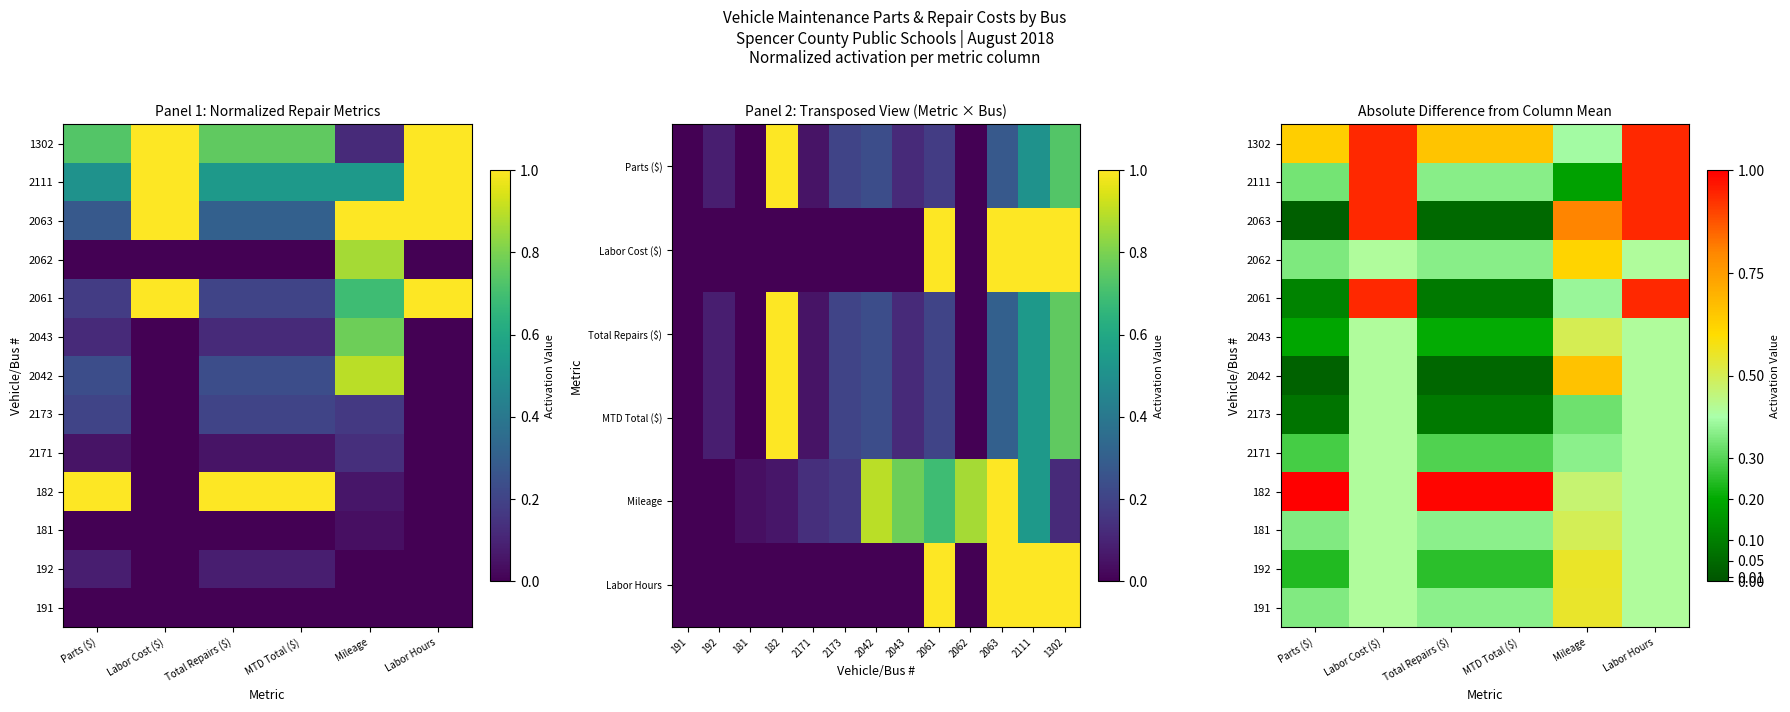

Is the value of 2062 at Total Repairs ($) greater than the value of 181 at MTD Total ($)?

No